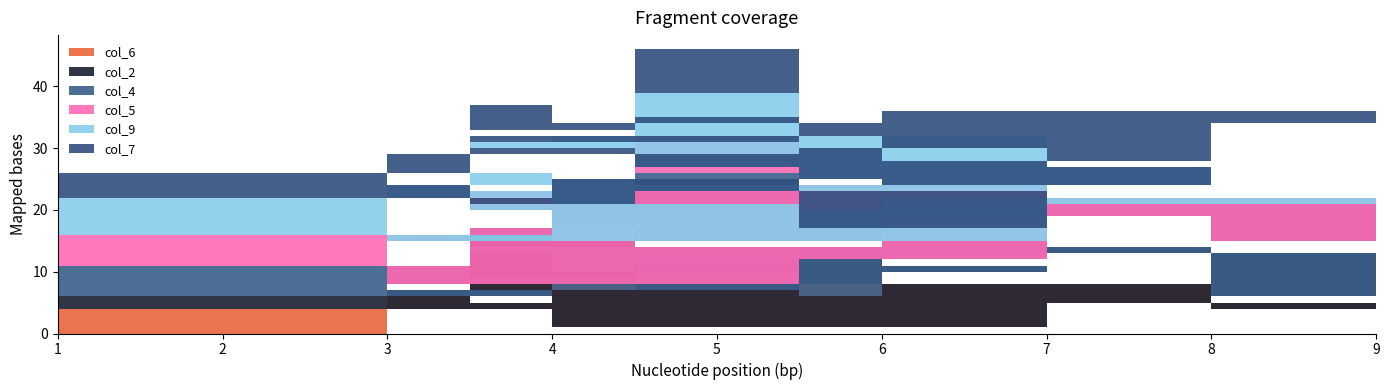

At which label does col_7 first exceed 5?

8